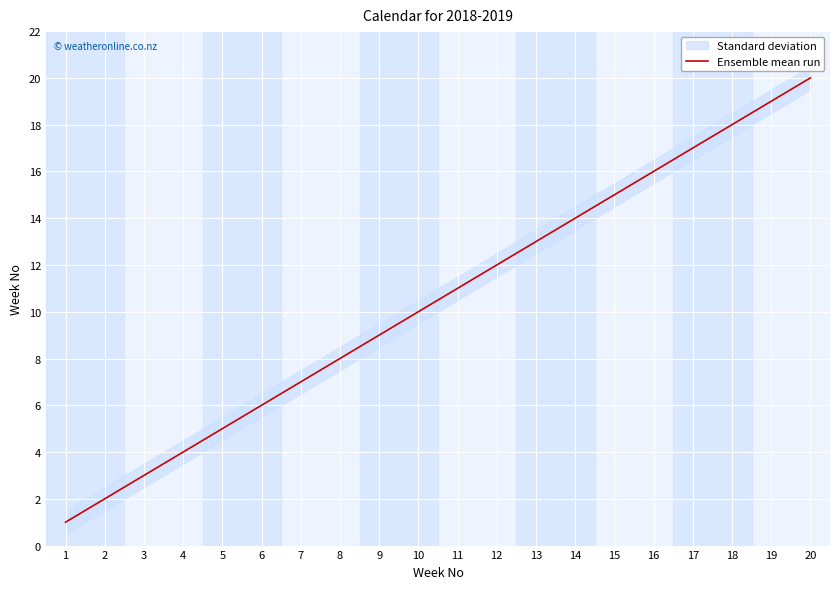

Reading left to right, extract all data points from this chart.

1=1	2=2	3=3	4=4	5=5	6=6	7=7	8=8	9=9	10=10	11=11	12=12	13=13	14=14	15=15	16=16	17=17	18=18	19=19	20=20